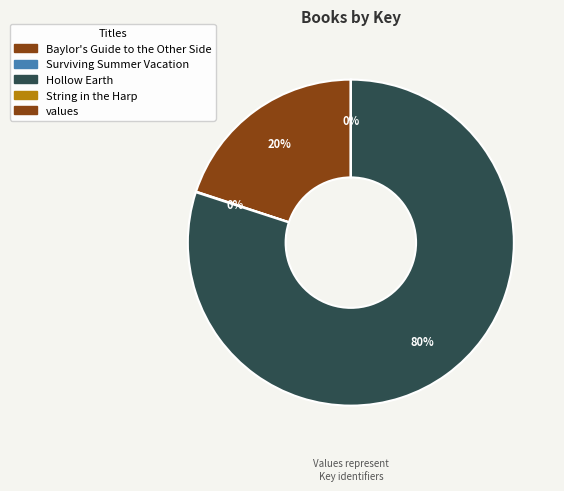

To the nearest percent, what is the difference between the largest and smallest slice percentages?

80%